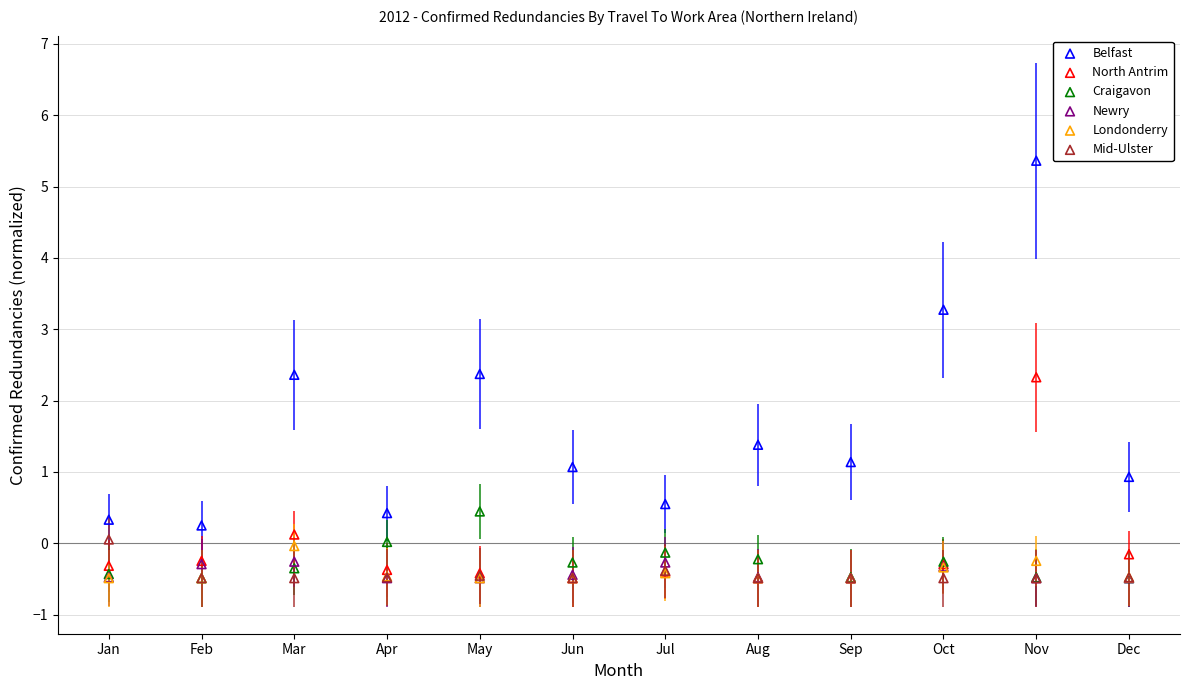

Which series reaches the minimum Y coordinate?

North Antrim